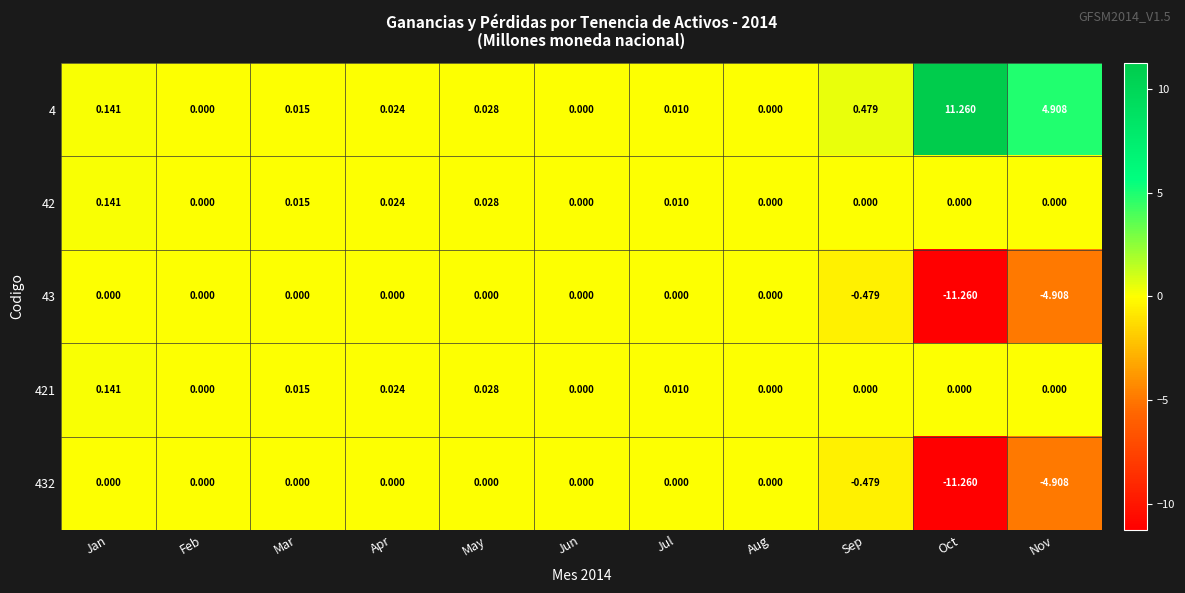

At which label does 42 reach its peak?

Jan